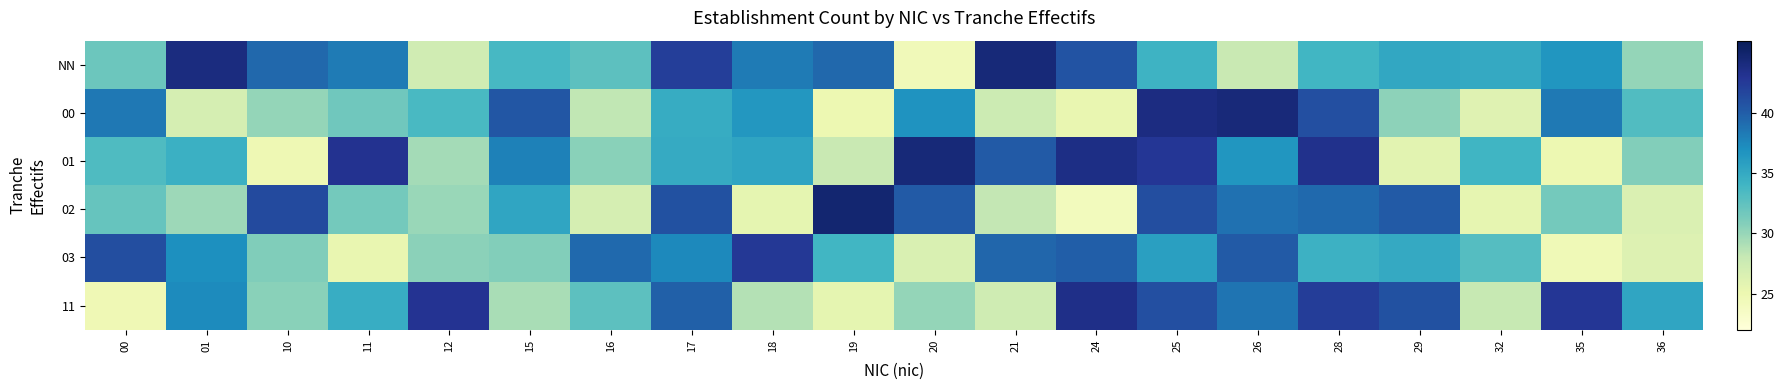

Reading left to right, what are all the values shown in this chart?

NN: 00=31.9	01=44.0	10=39.4	11=38.3	12=27.3	15=33.6	16=32.6	17=42.2	18=38.3	19=39.4	20=24.4	21=44.4	24=40.7	25=34.2	26=27.8	28=33.9	29=35.2	32=35.0	35=36.5	36=30.1
00: 00=38.4	01=26.9	10=30.1	11=31.7	12=33.6	15=40.5	16=28.2	17=34.8	18=36.4	19=25.0	20=36.8	21=27.6	24=25.4	25=43.9	26=44.3	28=41.0	29=30.4	32=26.1	35=38.4	36=33.2
01: 00=33.3	01=34.4	10=24.7	11=43.1	12=29.4	15=37.9	16=30.5	17=34.9	18=35.5	19=27.9	20=44.4	21=40.3	24=43.7	25=42.8	26=36.6	28=43.4	29=25.9	32=34.1	35=24.9	36=30.8
02: 00=32.2	01=29.7	10=41.4	11=31.5	12=29.9	15=35.4	16=27.0	17=40.8	18=25.6	19=44.7	20=40.2	21=28.2	24=24.1	25=41.1	26=38.8	28=39.3	29=40.2	32=25.6	35=31.5	36=26.4
03: 00=41.1	01=37.1	10=30.9	11=25.3	12=30.5	15=30.8	16=39.3	17=37.4	18=42.6	19=33.9	20=26.5	21=39.5	24=40.0	25=35.8	26=40.2	28=34.4	29=35.0	32=33.0	35=24.5	36=26.3
11: 00=24.7	01=37.4	10=30.6	11=34.7	12=43.1	15=29.2	16=32.6	17=39.9	18=28.8	19=25.6	20=30.1	21=27.4	24=43.5	25=41.0	26=38.7	28=42.3	29=40.9	32=27.9	35=42.7	36=35.3